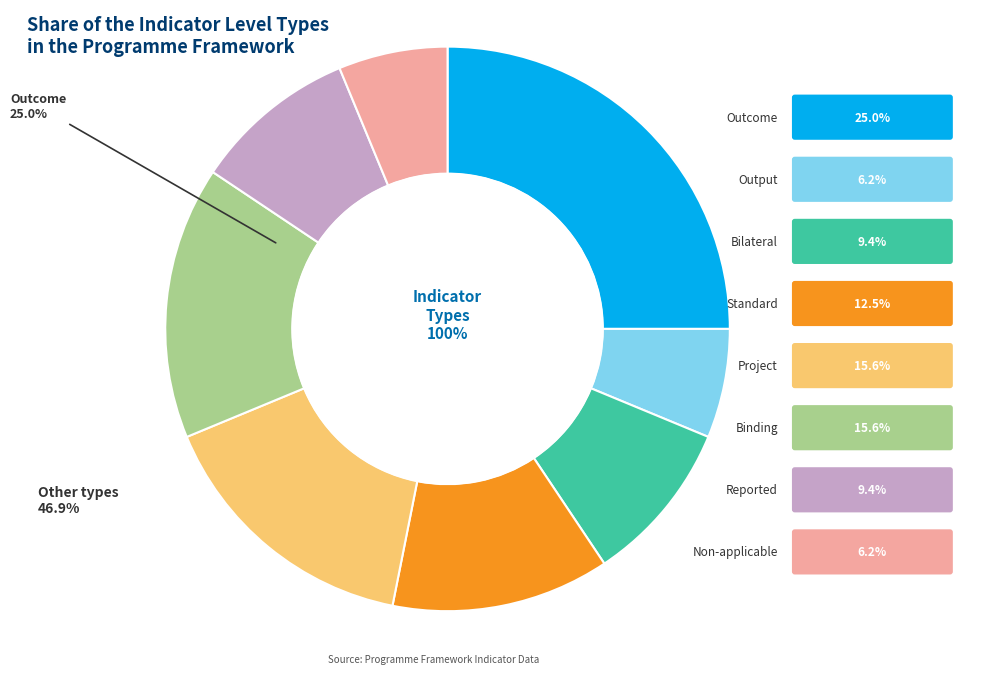

Which slice is the smallest?

Output